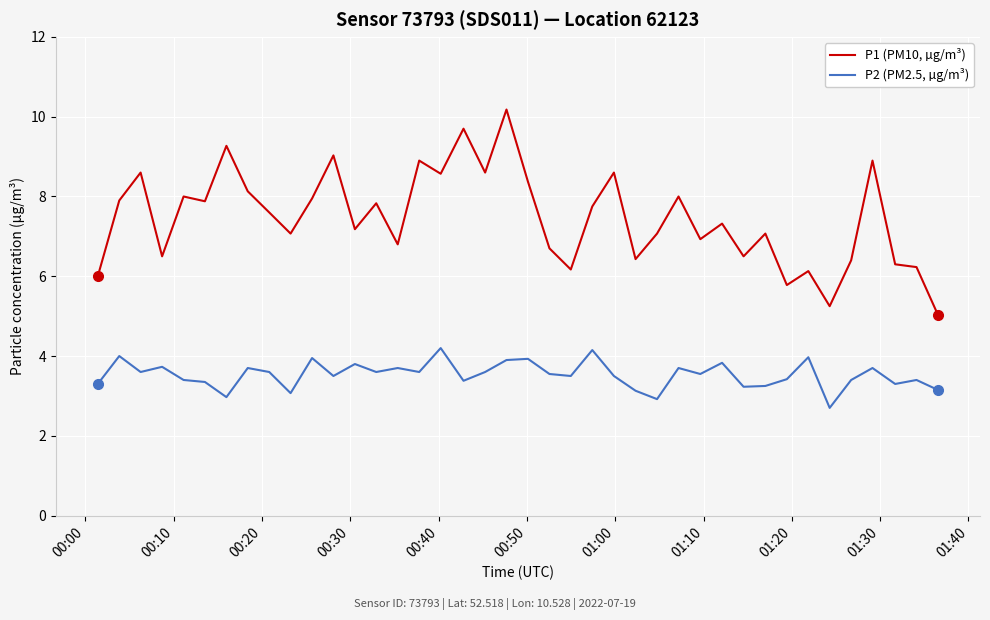

What is the maximum value shown in the chart?

10.2